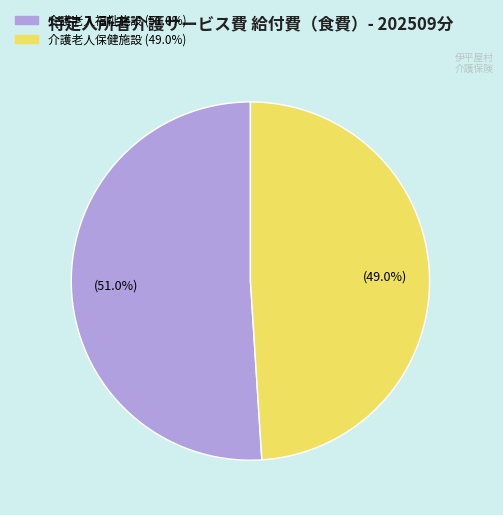

Does any single category account for the majority?

Yes